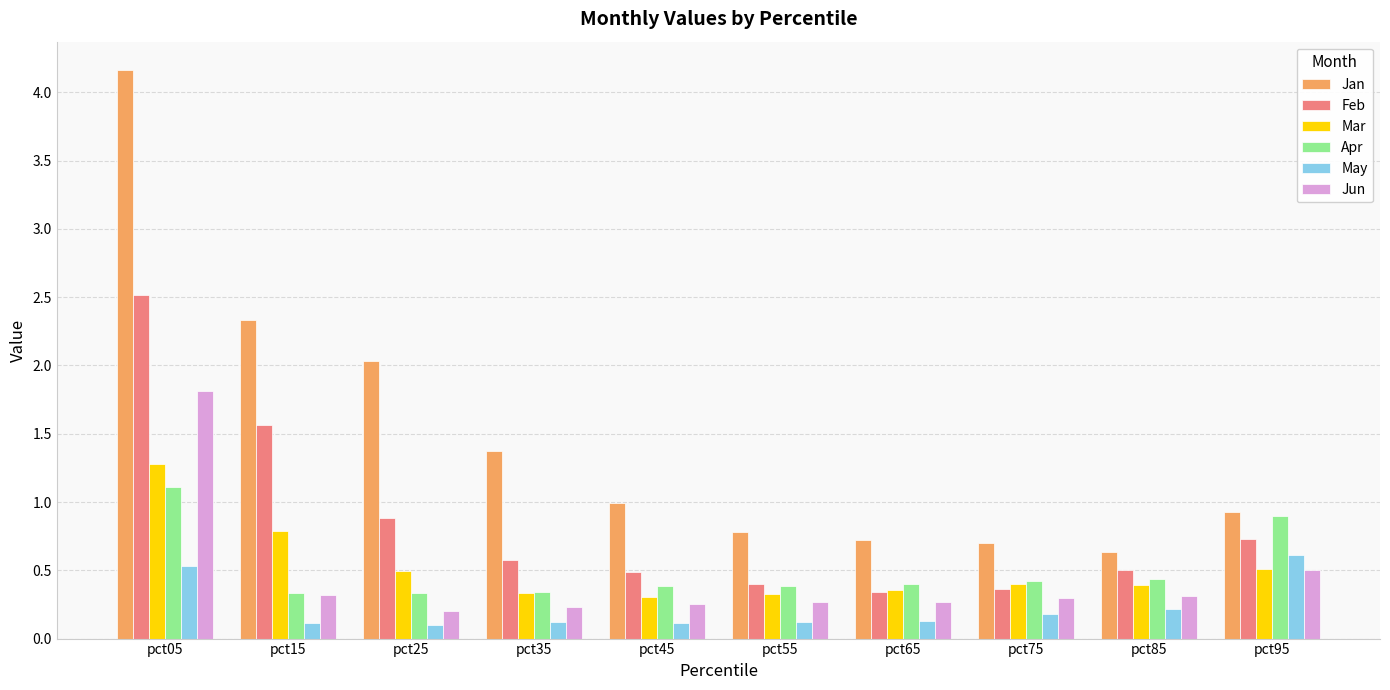

What is the difference between the second highest and second lowest values in the Apr series?

0.6